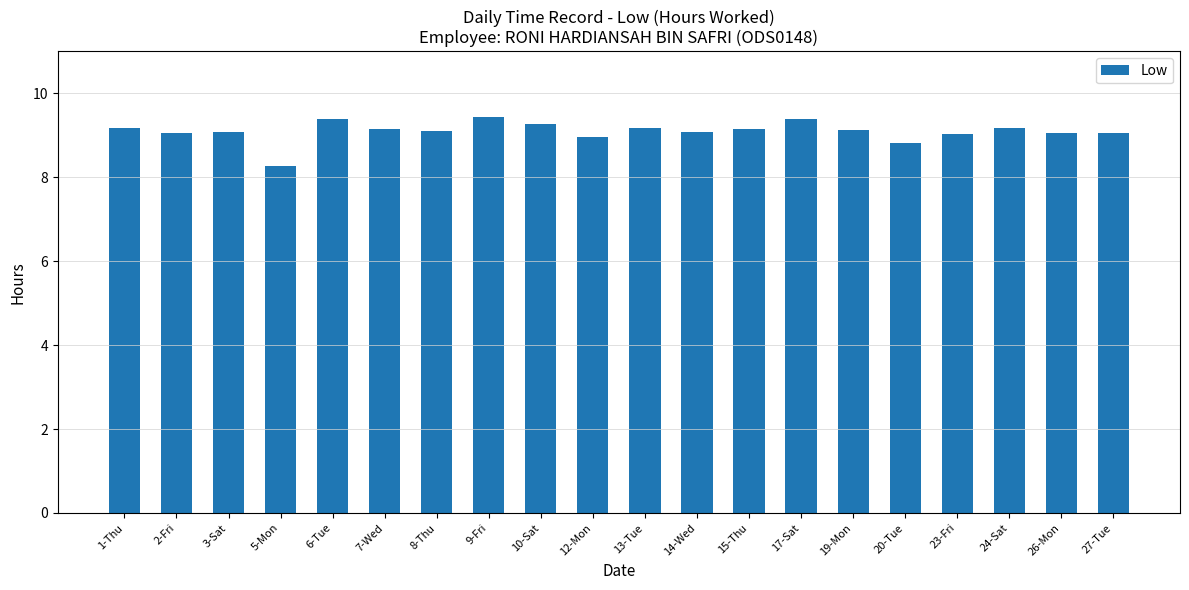

What is the label of the 3rd bar from the right?

24-Sat